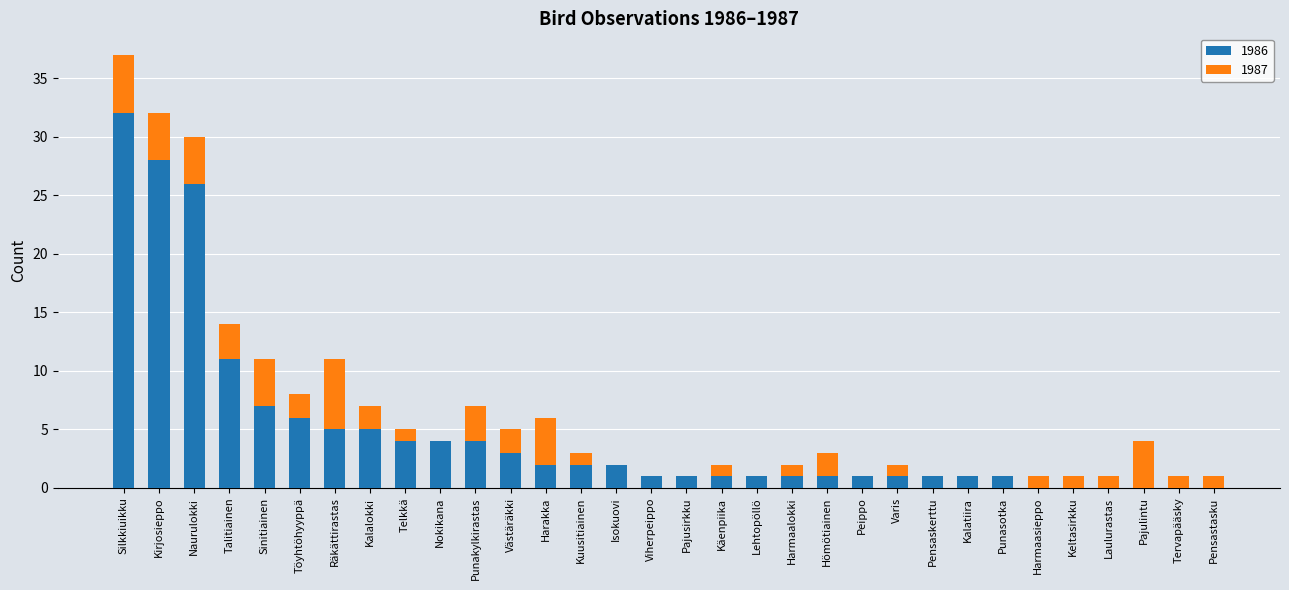

What is the total value across all series at Pajulintu?

4